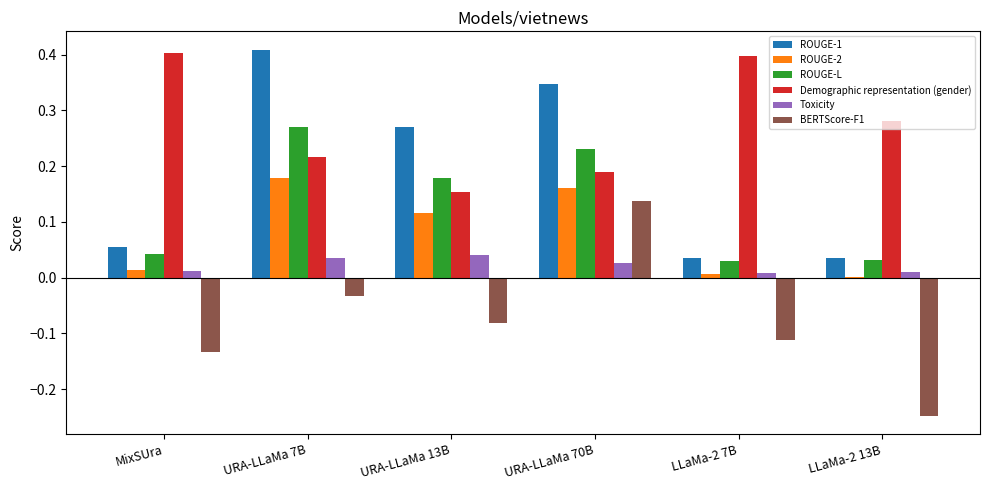

Which series changed the most between URA-LLaMa 13B and URA-LLaMa 70B?

BERTScore-F1